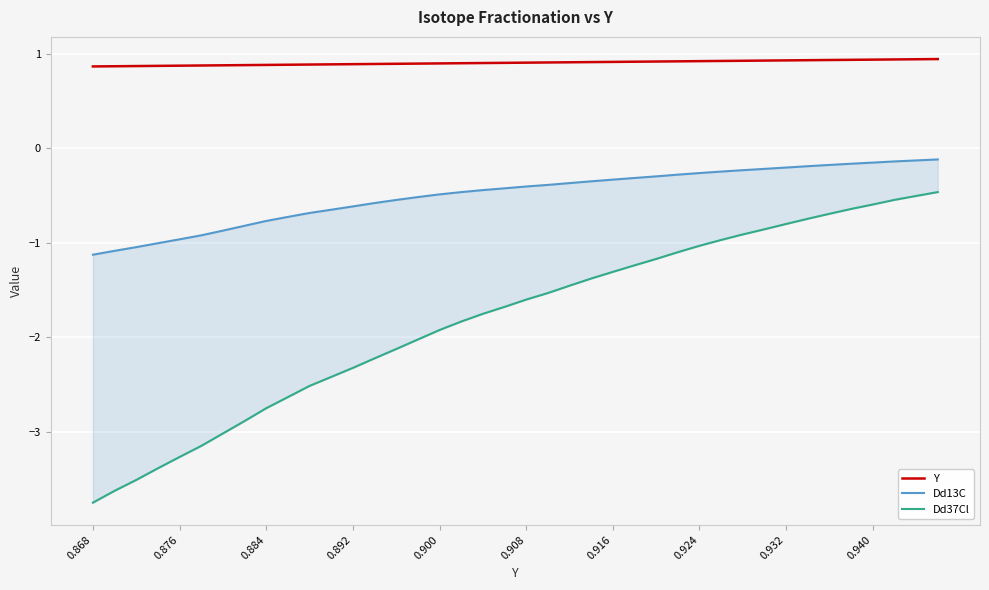

The value of Y at 0.884 is 0.9. True or false?

True